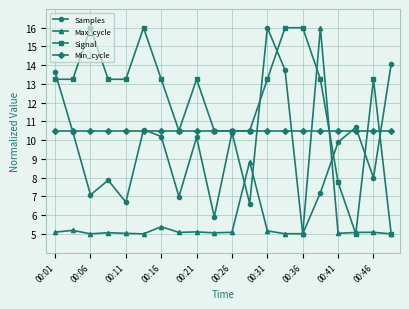

What is the value of the Max_cycle point at the 16th from the left?

16.0